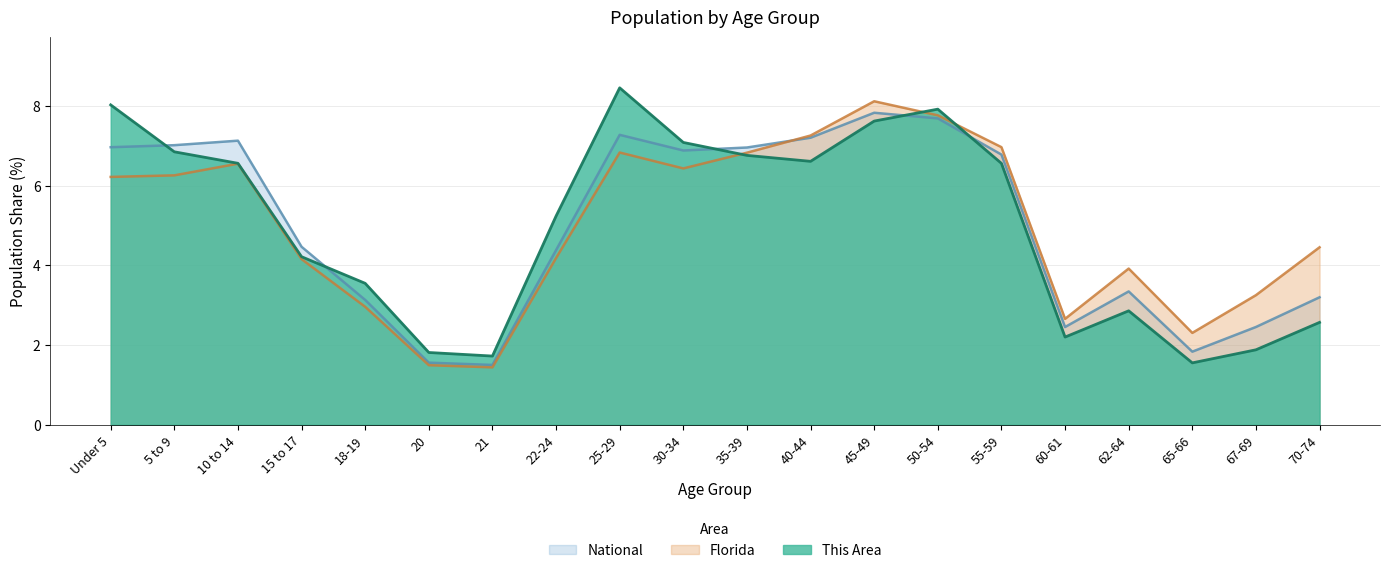

What is the value of the National point at the 8th from the left?

4.4